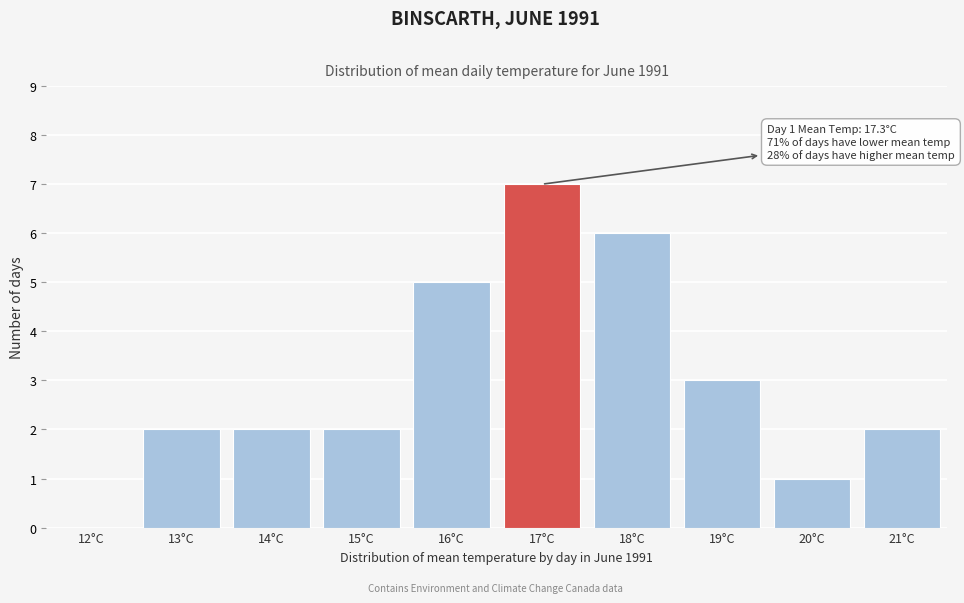

Reading left to right, what are all the values shown in this chart?

12°C=0	13°C=2	14°C=2	15°C=2	16°C=5	17°C=7	18°C=6	19°C=3	20°C=1	21°C=2